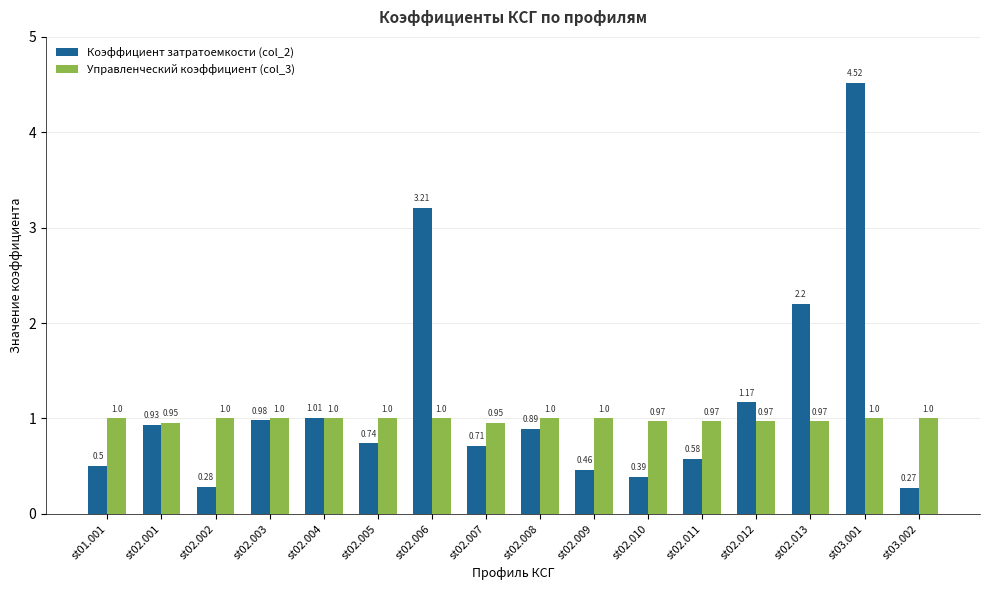

Which label corresponds to the smallest value in the chart?

st03.002